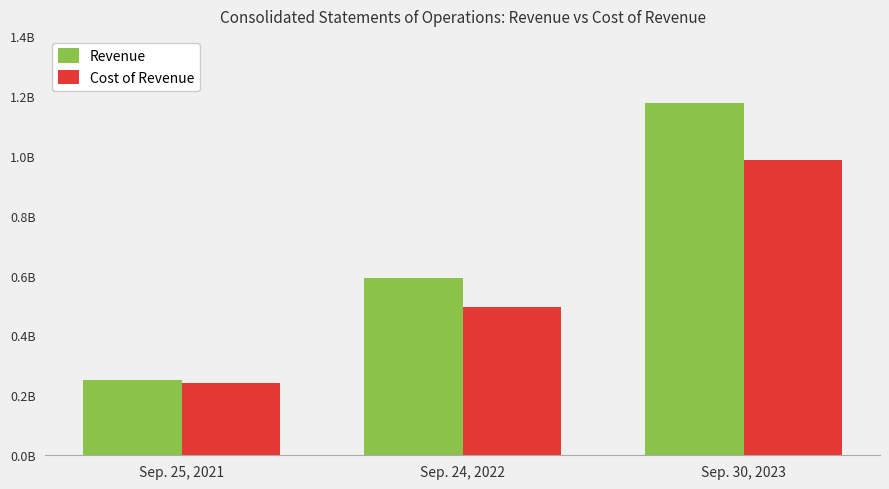

Which has a higher value, Sep. 25, 2021 or Sep. 24, 2022?

Sep. 24, 2022